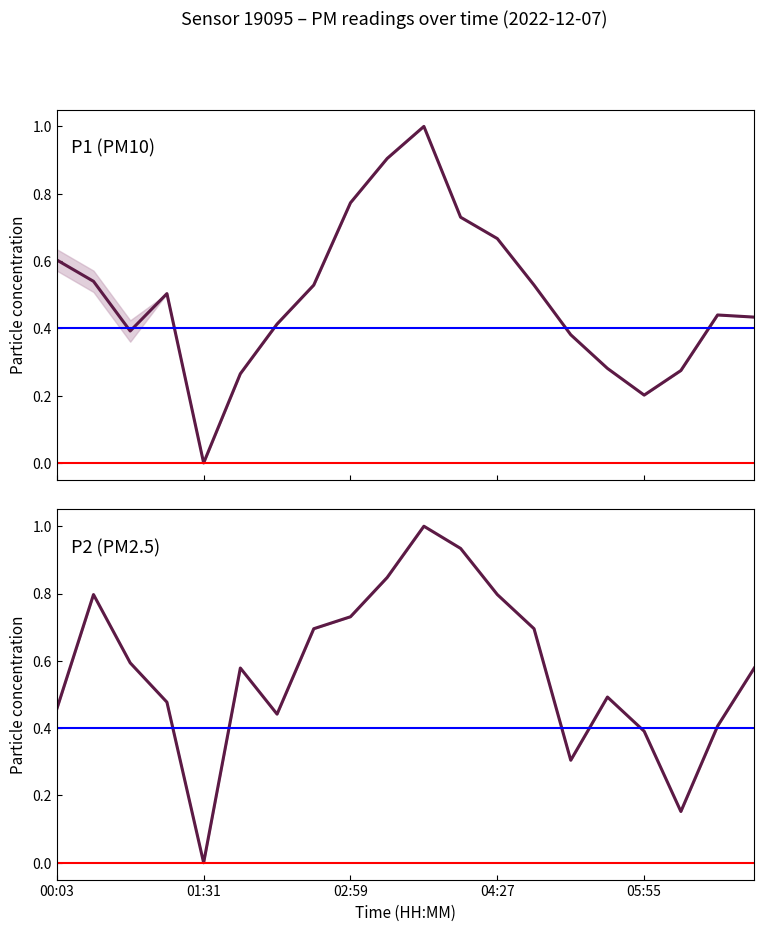

What value does the P1 (PM10) series have at 04:27?

0.5